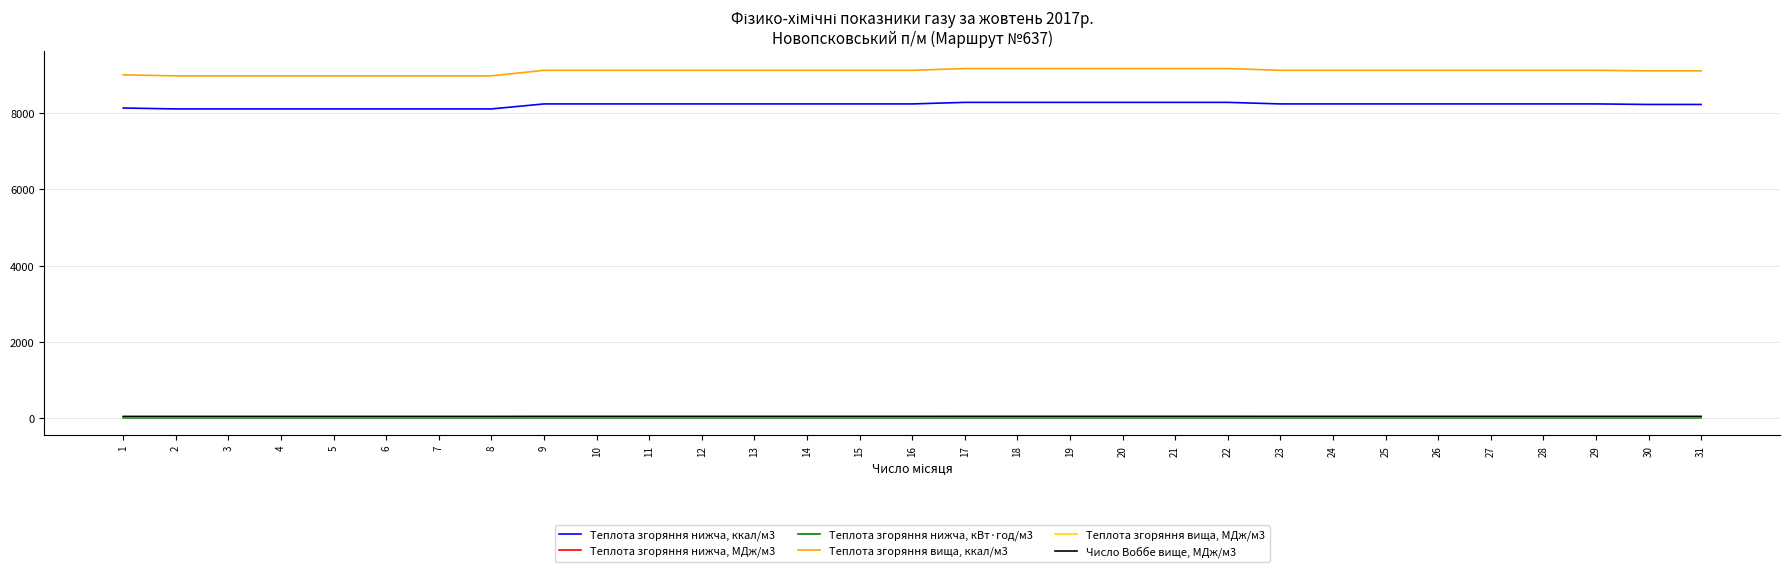

What is the greatest value displayed?

9166.9